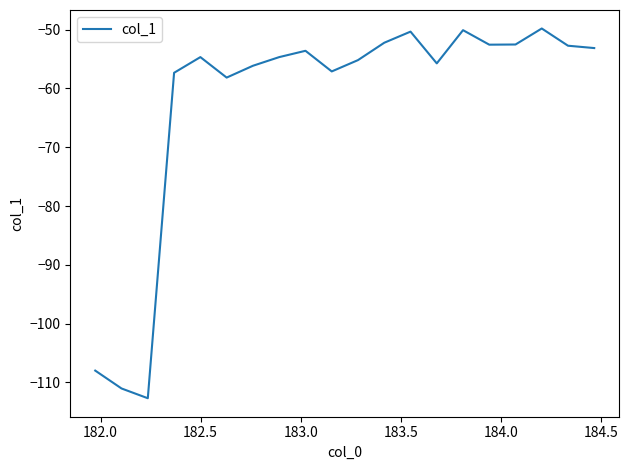

What is the greatest value displayed?

-49.8